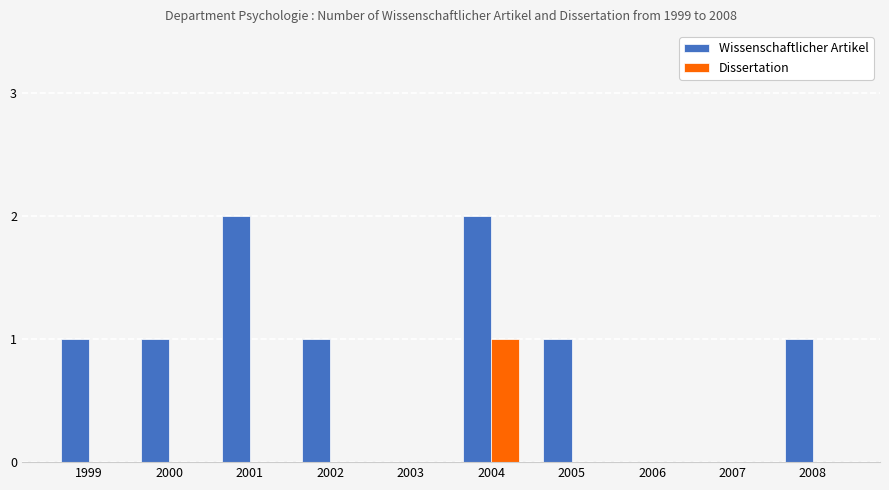

Reading right to left, transcribe all the data shown in this chart.

Wissenschaftlicher Artikel: 1	0	0	1	2	0	1	2	1	1
Dissertation: 0	0	0	0	1	0	0	0	0	0